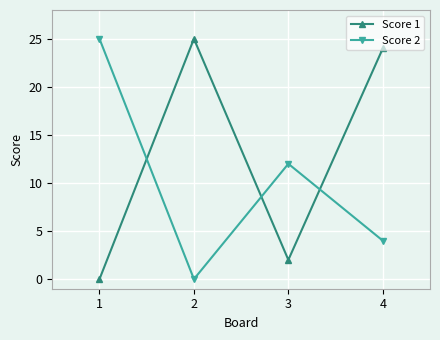

What is the greatest value displayed?

25